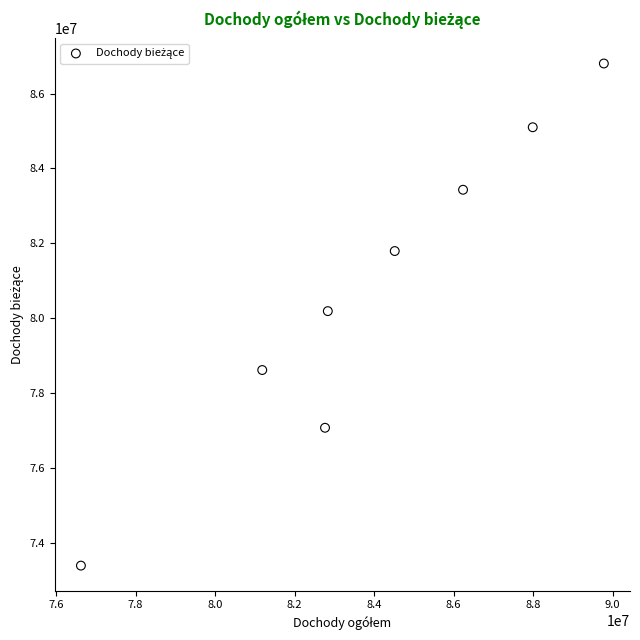

What is the range of X values (max minus min)?

13151883.2